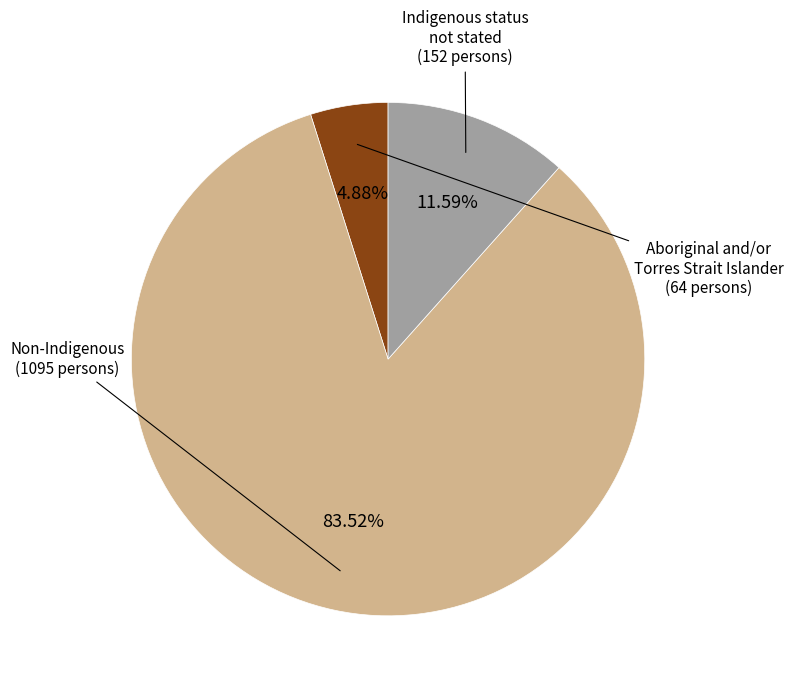

To the nearest percent, what portion does Non-Indigenous represent?

84%